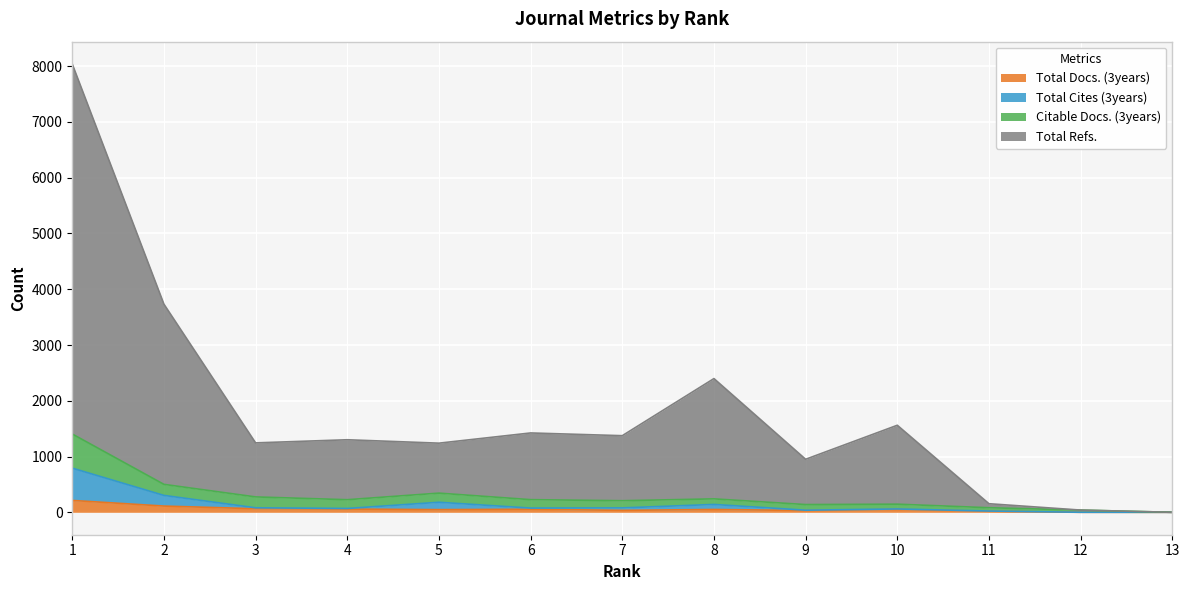

The Citable Docs. (3years) series shows 82 at 9. True or false?

False